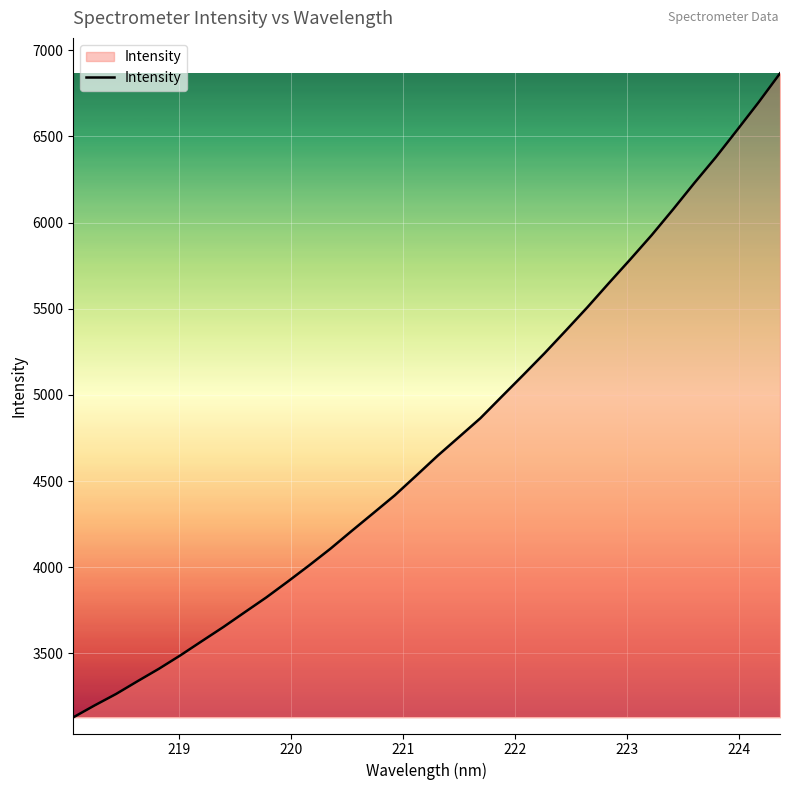

Does the chart display data point markers on the line(s)?

No